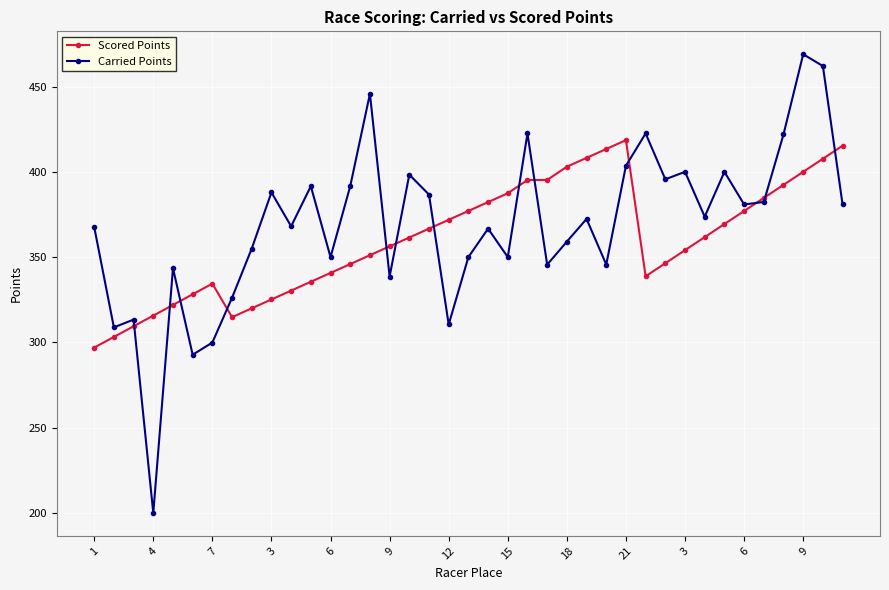

What is the value of the Carried Points point at the 11th from the left?

368.1